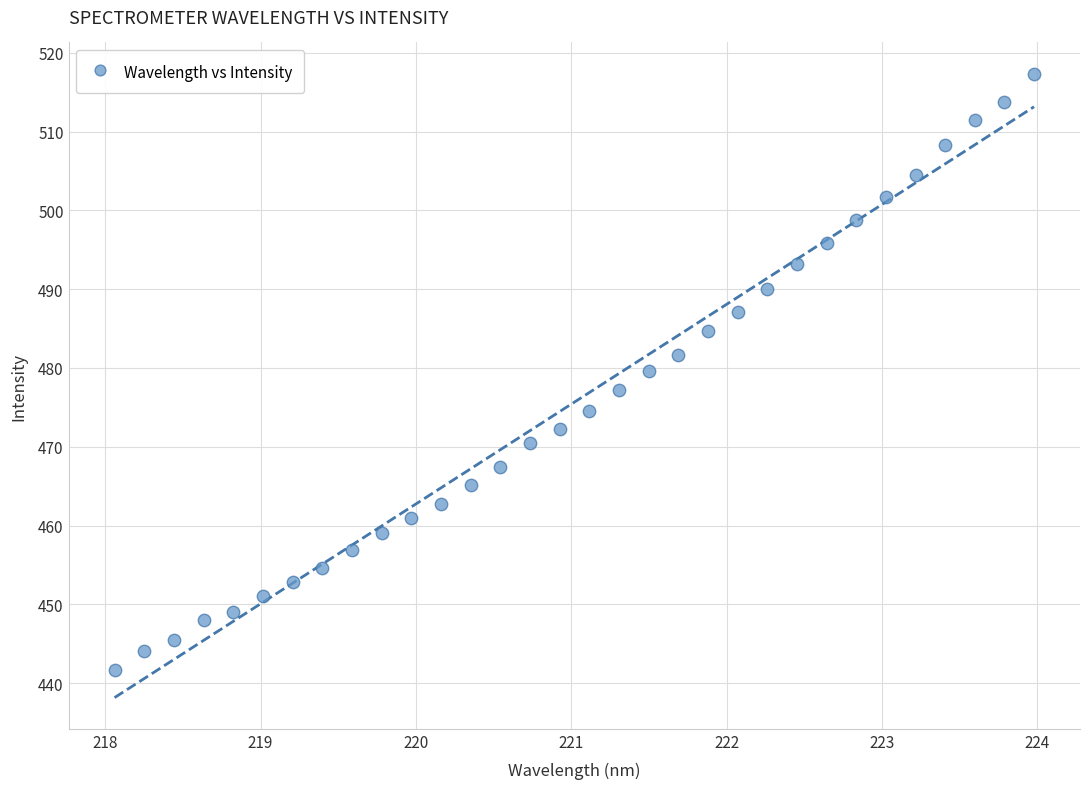

What is the range of Y values (max minus min)?

75.6